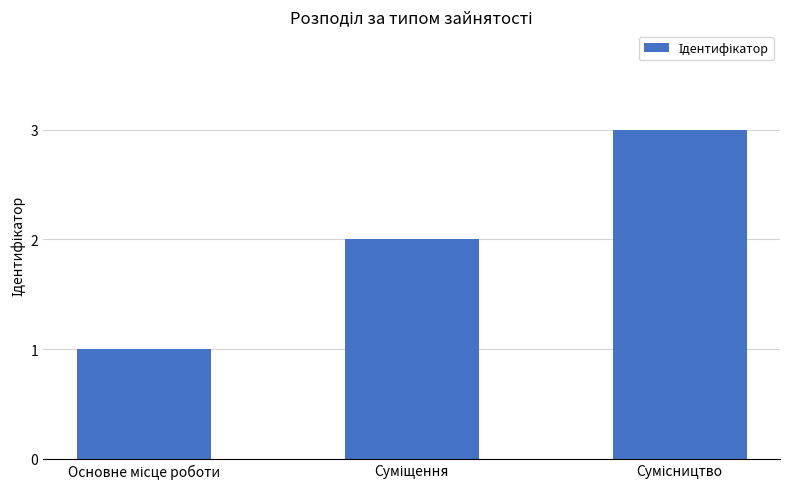

What is the greatest value displayed?

3